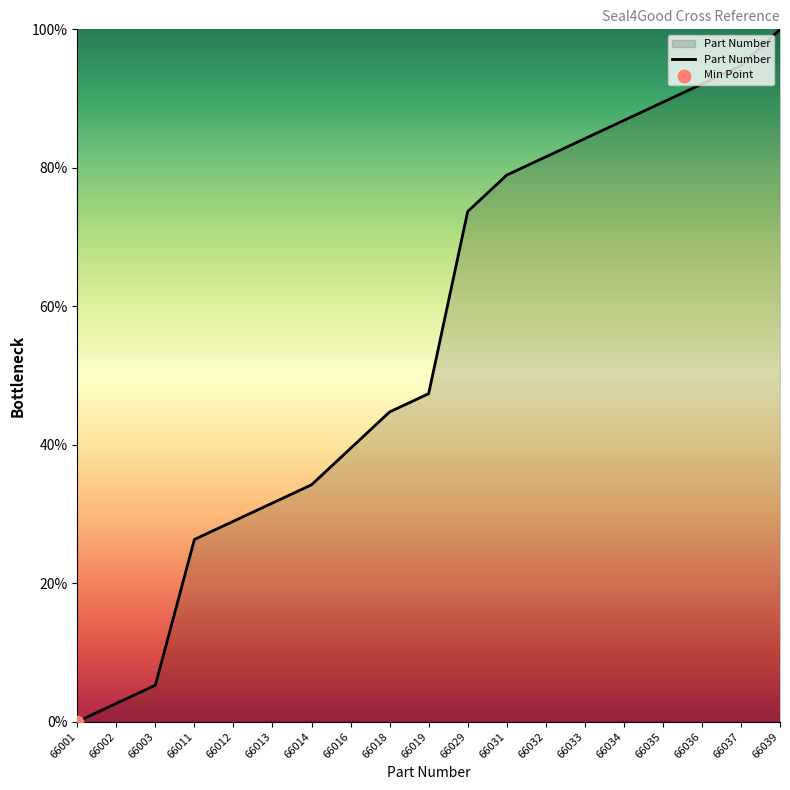

Between 66035 and 66011, which is larger?

66035